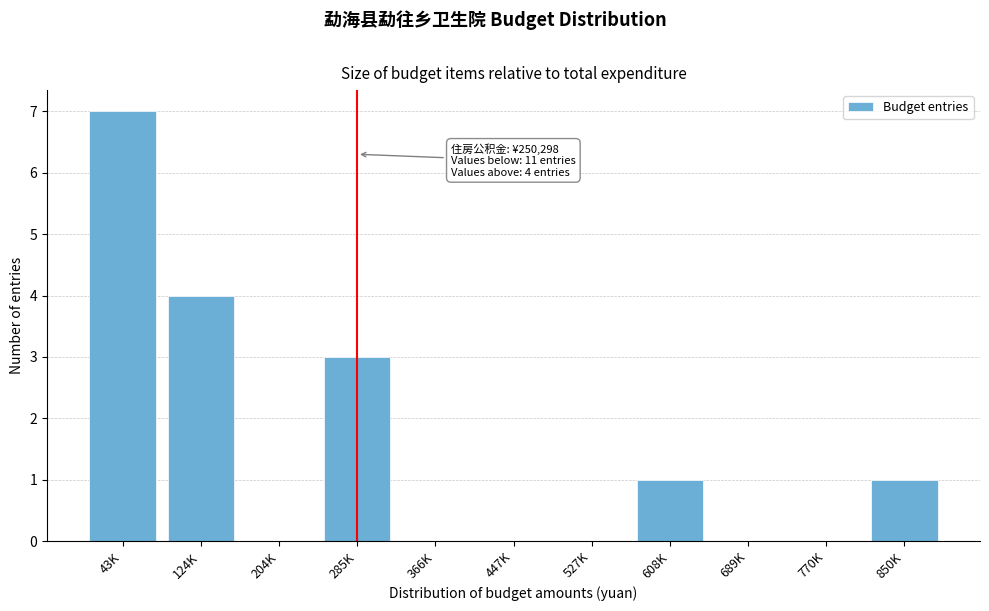

Reading left to right, what are all the values shown in this chart?

43K=7	124K=4	204K=0	285K=3	366K=0	447K=0	527K=0	608K=1	689K=0	770K=0	850K=1